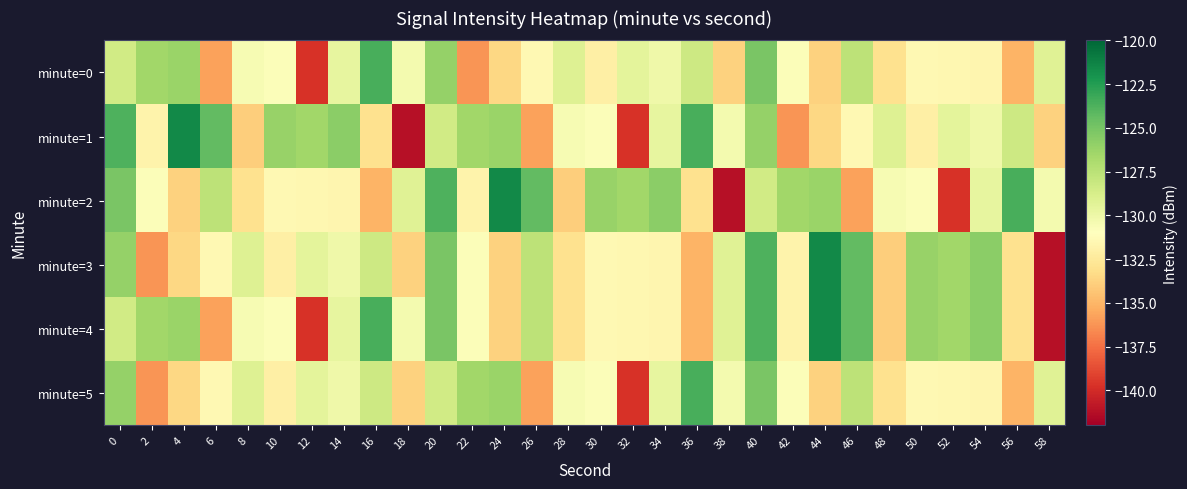

Which category has the lowest value in the minute=5 series?

32